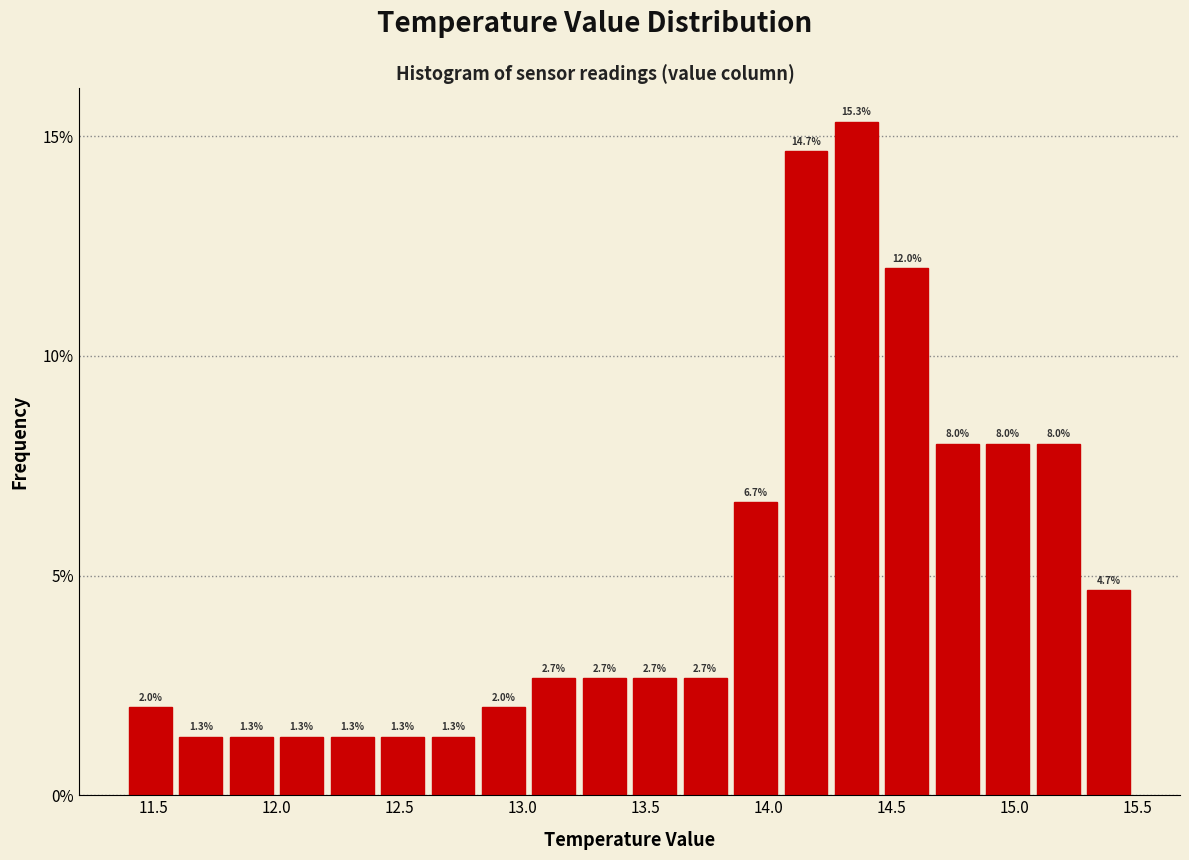

Reading left to right, list every bar in this chart as the range it spans on the x-axis followed by its height. The bar edges are not printed on the chart, so give them approximately, as read against the axis.

11.400 to 11.605: 2.0
11.605 to 11.810: 1.3
11.810 to 12.015: 1.3
12.015 to 12.220: 1.3
12.220 to 12.425: 1.3
12.425 to 12.630: 1.3
12.630 to 12.835: 1.3
12.835 to 13.040: 2.0
13.040 to 13.245: 2.7
13.245 to 13.450: 2.7
13.450 to 13.655: 2.7
13.655 to 13.860: 2.7
13.860 to 14.065: 6.7
14.065 to 14.270: 14.7
14.270 to 14.475: 15.3
14.475 to 14.680: 12.0
14.680 to 14.885: 8.0
14.885 to 15.090: 8.0
15.090 to 15.295: 8.0
15.295 to 15.500: 4.7